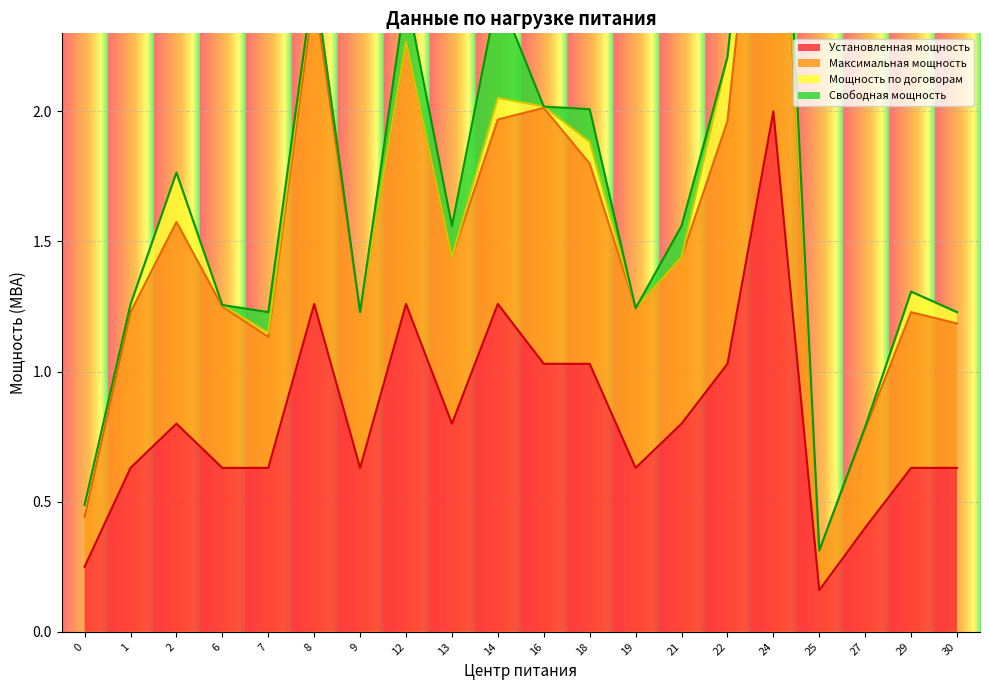

What is the value of the Максимальная мощность point at the 2nd from the left?

1.2